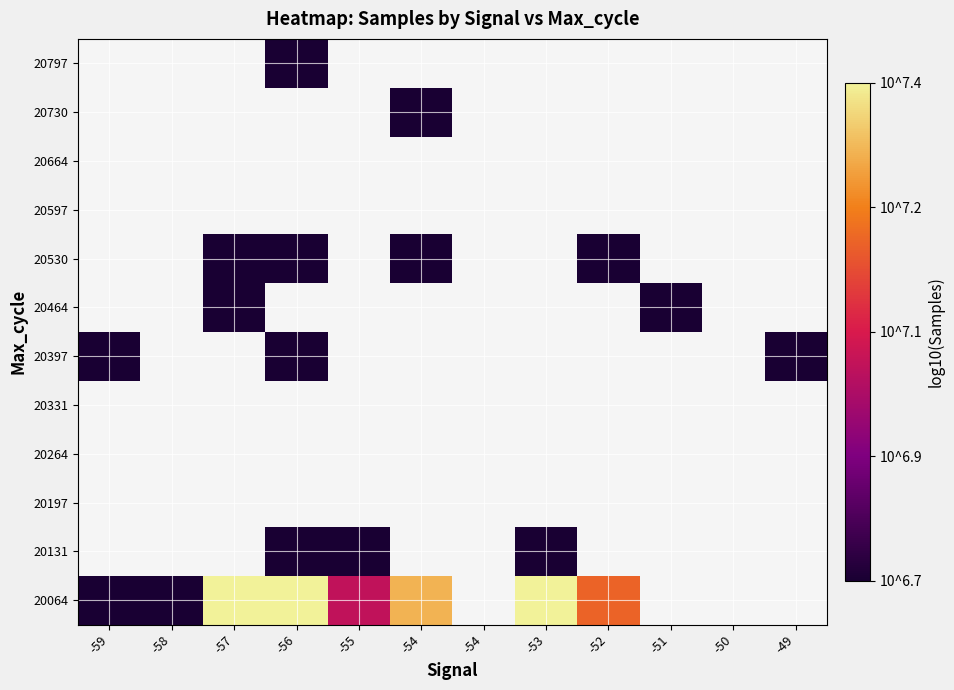

Where is 20064 nearest to the value 7?

-55